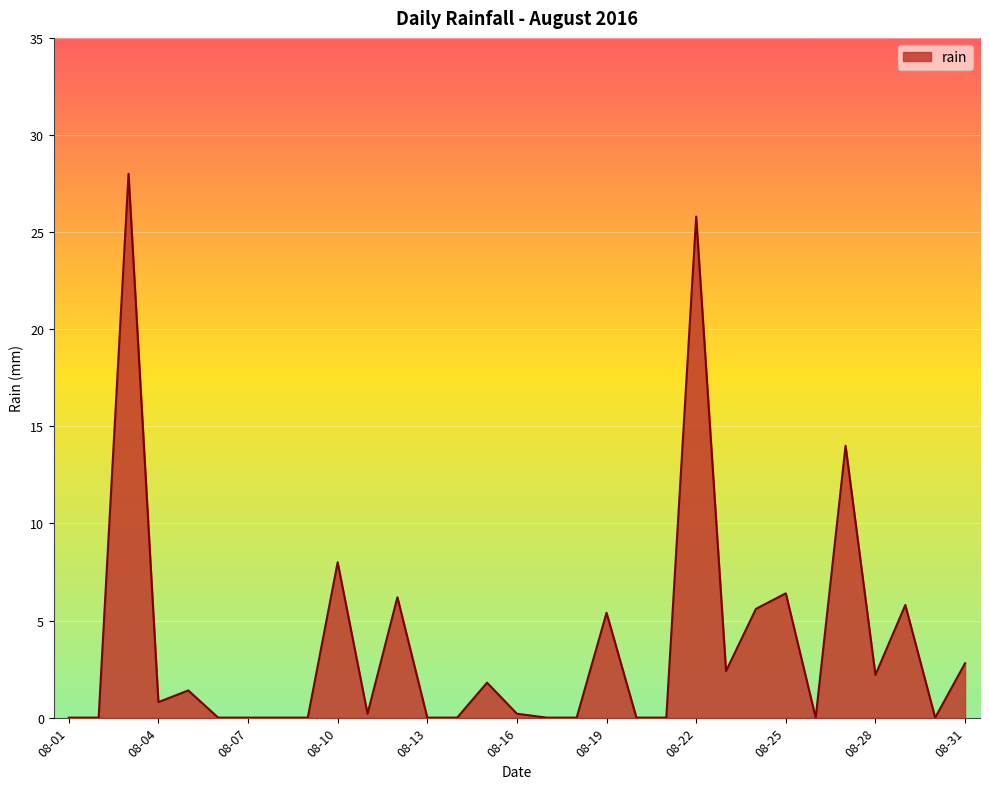

What is the greatest value displayed?

28.0